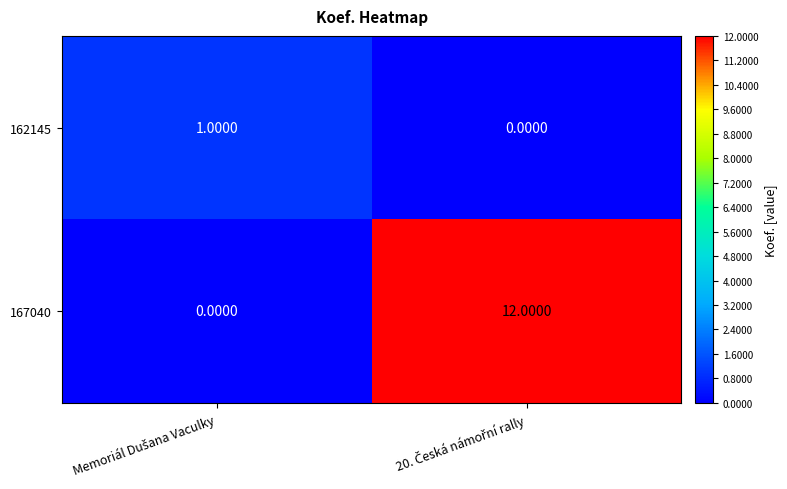

List the series in order of their peak value, lowest first.

162145, 167040